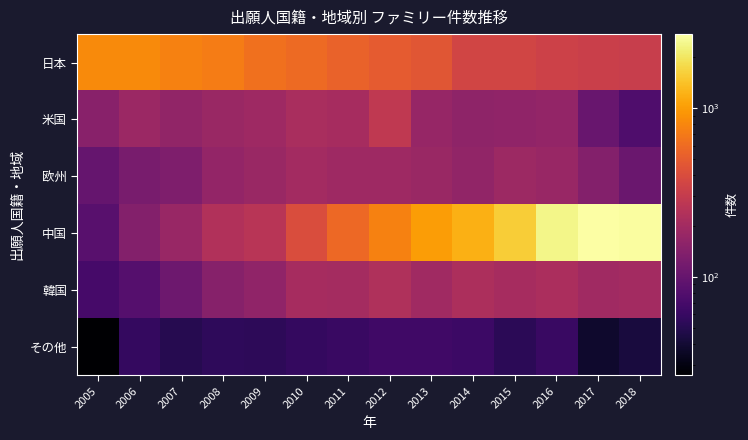

Reading left to right, what are all the values shown in this chart?

日本: 2005=834	2006=838	2007=756	2008=723	2009=634	2010=592	2011=534	2012=493	2013=456	2014=353	2015=355	2016=337	2017=321	2018=313
米国: 2005=148	2006=184	2007=166	2008=182	2009=192	2010=216	2011=208	2012=283	2013=173	2014=160	2015=163	2016=167	2017=103	2018=77
欧州: 2005=99	2006=123	2007=133	2008=169	2009=181	2010=200	2011=190	2012=190	2013=182	2014=166	2015=187	2016=176	2017=140	2018=105
中国: 2005=85	2006=139	2007=179	2008=236	2009=258	2010=404	2011=584	2012=762	2013=1004	2014=1202	2015=1565	2016=2416	2017=2746	2018=2673
韓国: 2005=70	2006=83	2007=109	2008=146	2009=161	2010=208	2011=205	2012=234	2013=195	2014=224	2015=208	2016=220	2017=196	2018=201
その他: 2005=26	2006=57	2007=50	2008=54	2009=53	2010=57	2011=61	2012=65	2013=65	2014=63	2015=52	2016=61	2017=38	2018=43